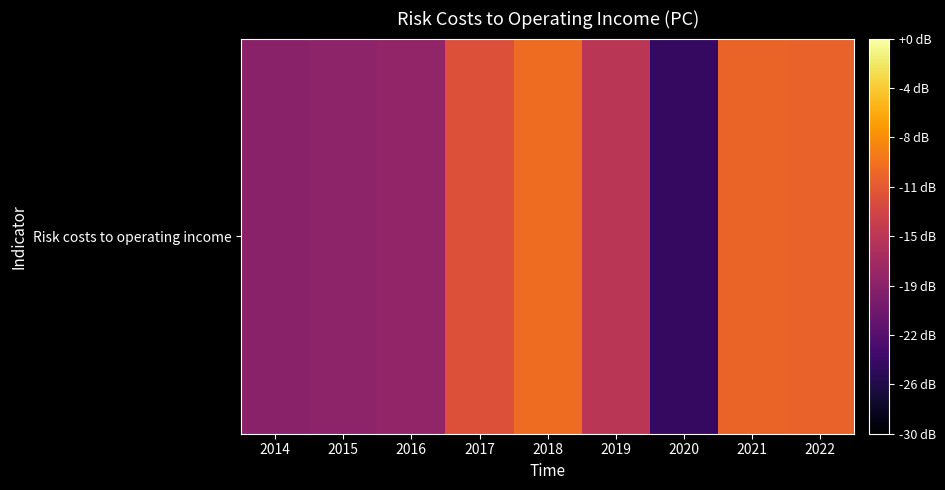

Reading right to left, what are all the values shown in this chart?

2022=-10.5	2021=-10.4	2020=-24.7	2019=-15.0	2018=-9.8	2017=-12.0	2016=-18.1	2015=-18.4	2014=-18.6